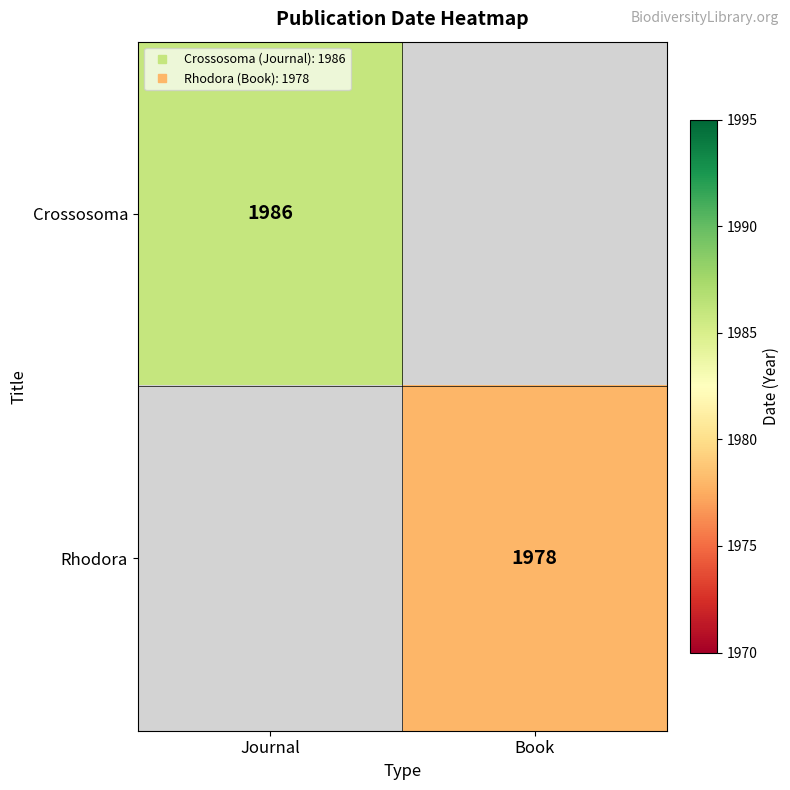

What is the smallest value displayed?

1978.0